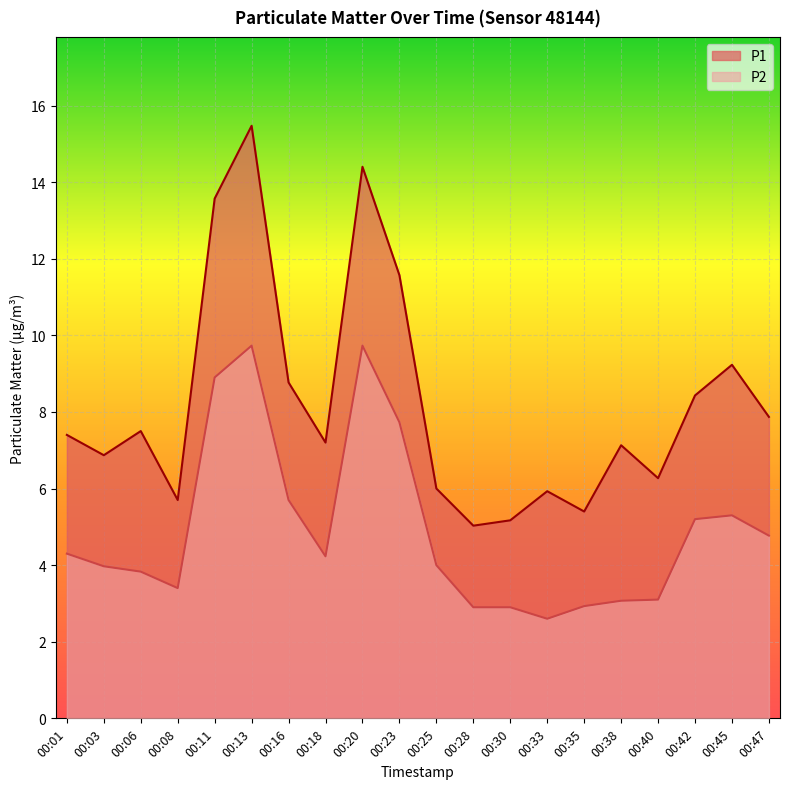

Does the chart display data point markers on the line(s)?

No